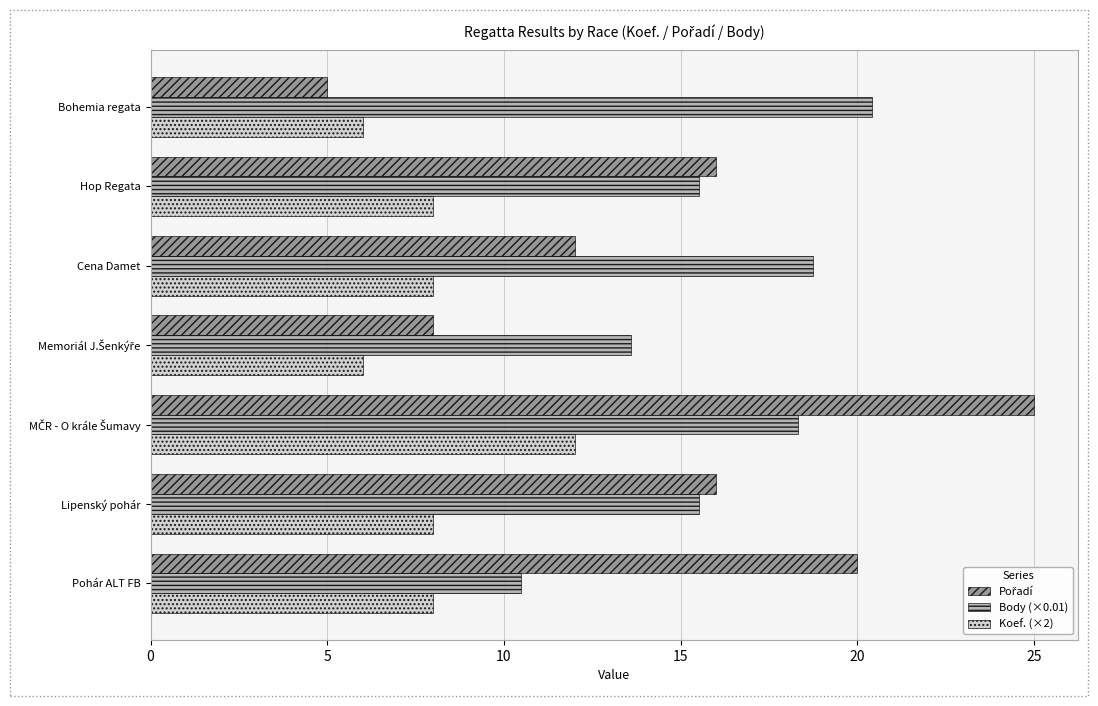

Which series has the largest total across all categories?

Body (×0.01)